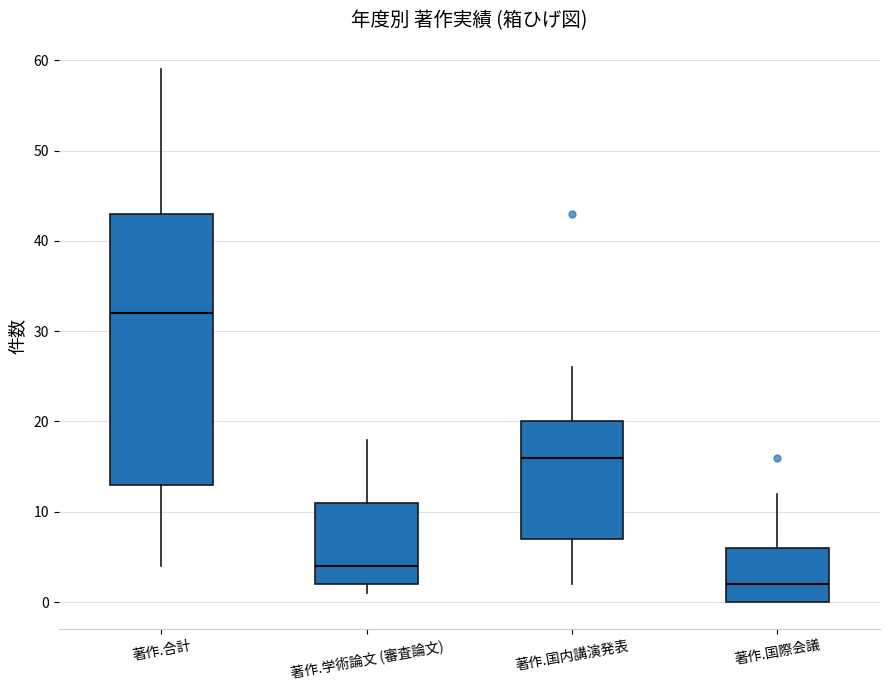

Which box is the tallest, from its lower edge to its upper edge?

著作.合計